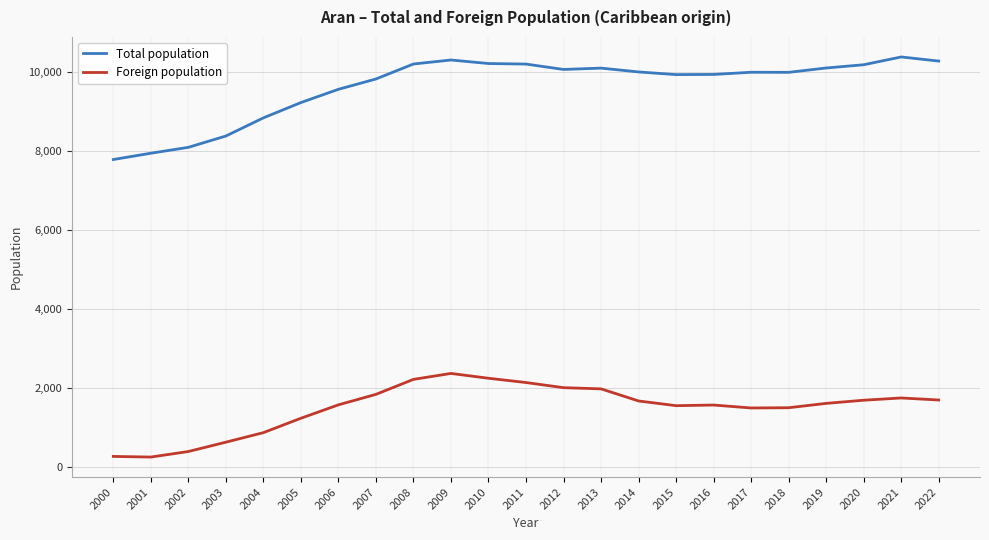

What is the minimum value shown in the chart?

257